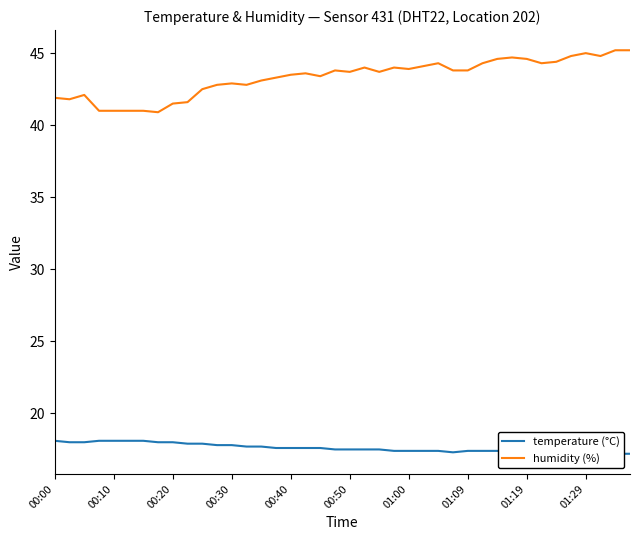

What is the maximum value for humidity (%)?

45.2